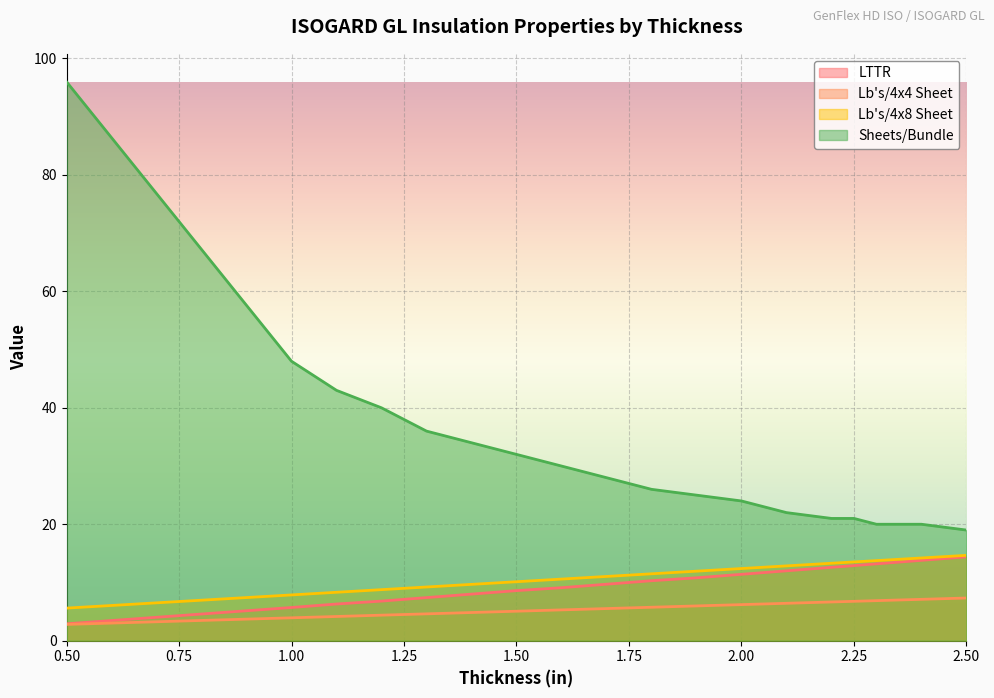

At how many categories does at least one series exceed 19?

19